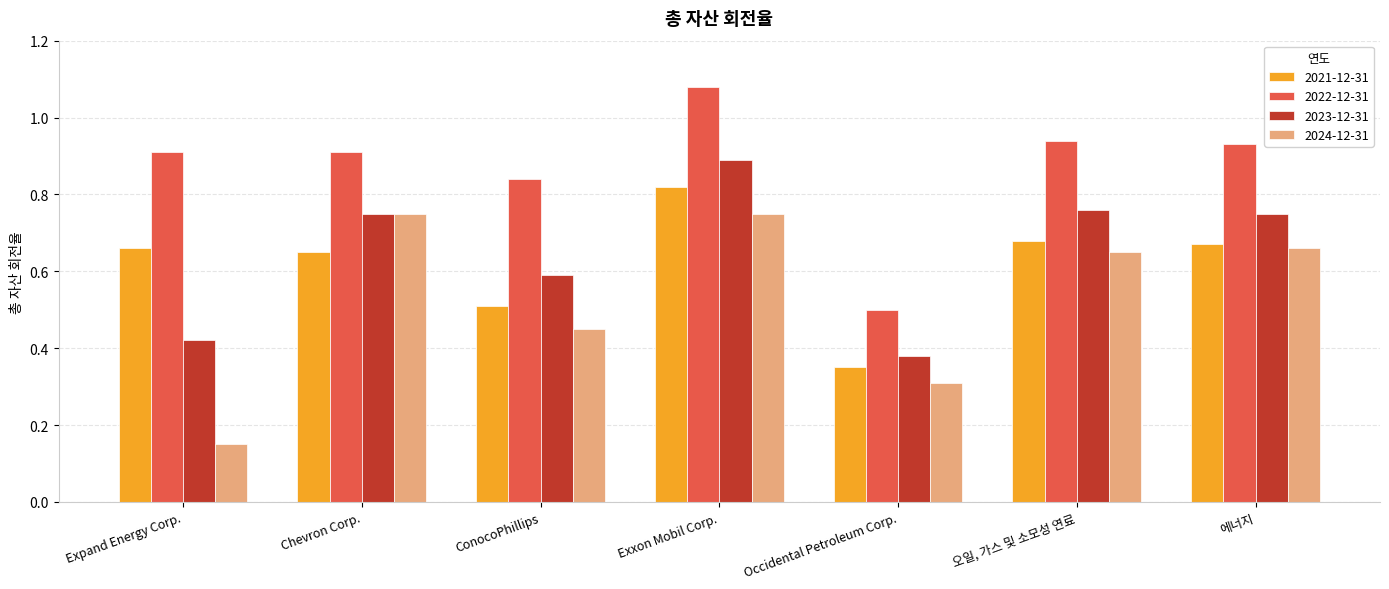

At which label is 2023-12-31 closest to 0?

Occidental Petroleum Corp.